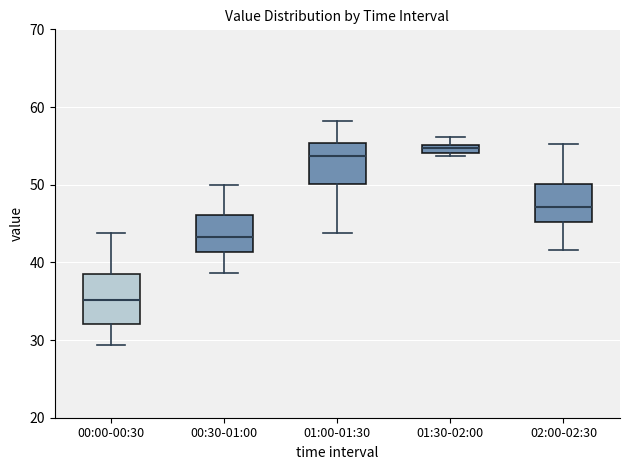

Which box is the tallest, from its lower edge to its upper edge?

00:00-00:30